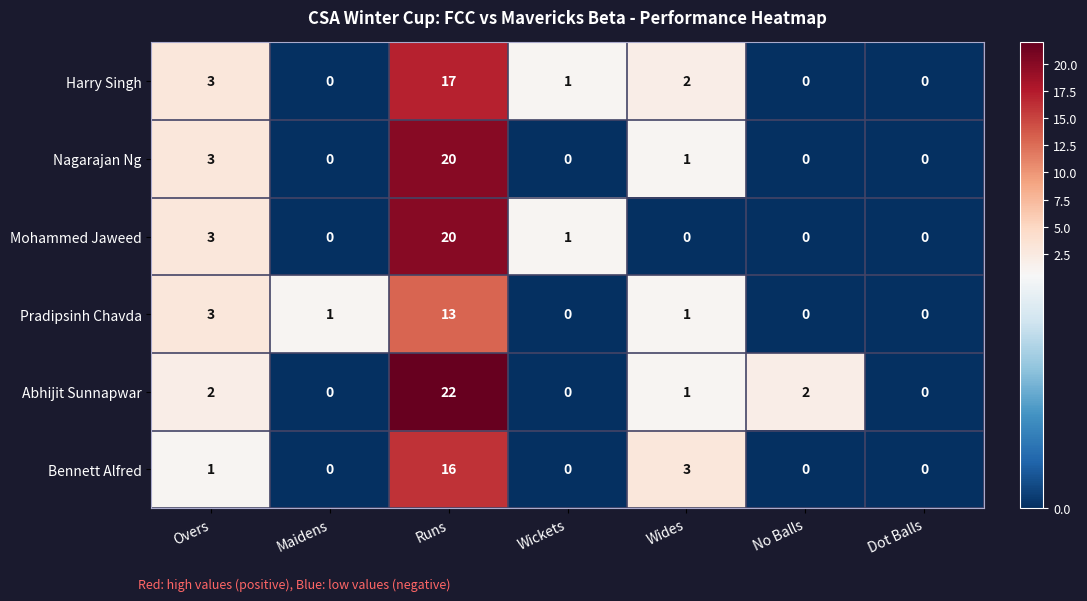

What is the greatest value displayed?

22